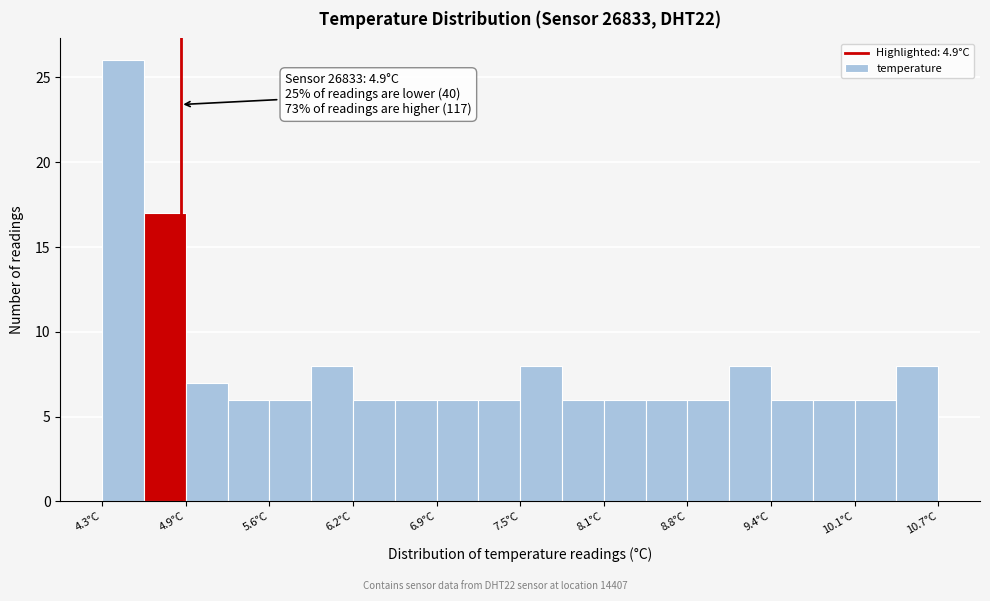

Around what value on the x-axis is the tallest bar? Give the approximate position of its centre, as read against the axis.

4.5